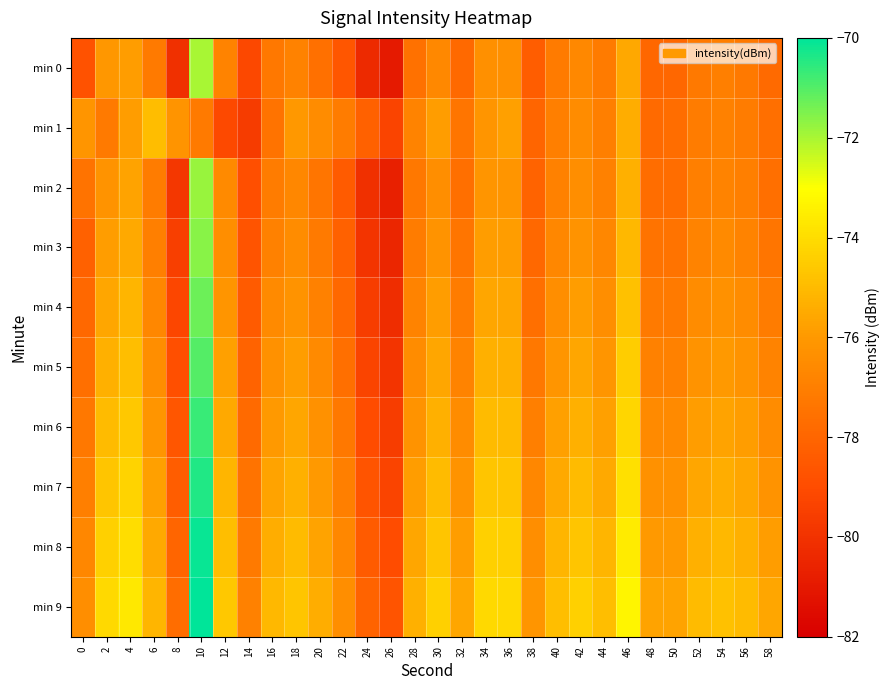

Which label corresponds to the largest value in the chart?

10